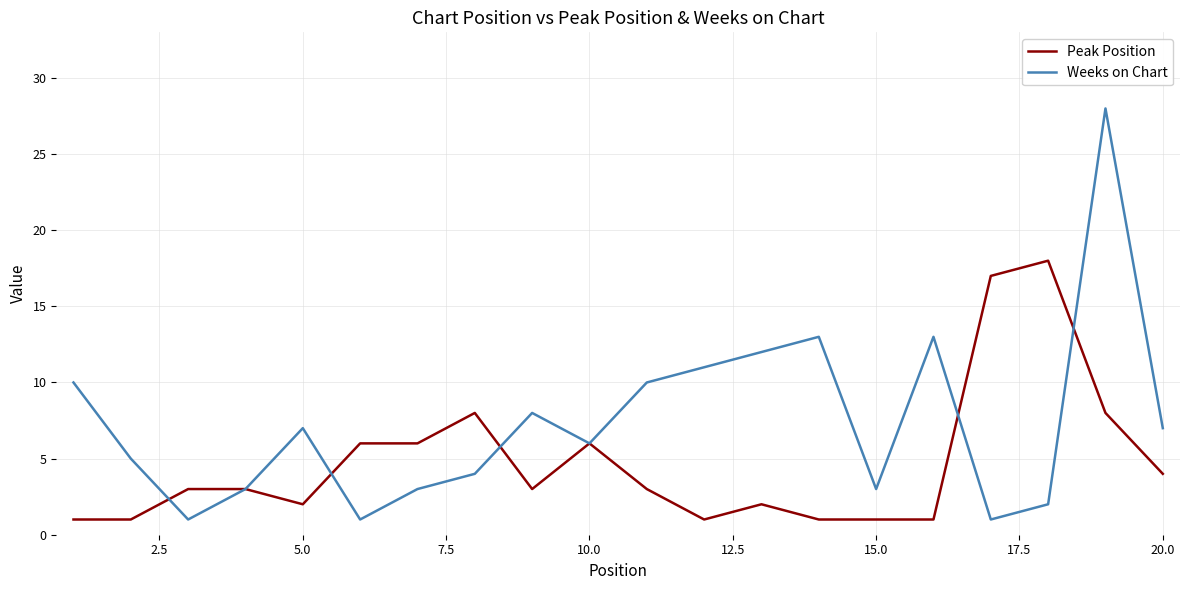

What are all the series names shown in the legend?

Peak Position, Weeks on Chart